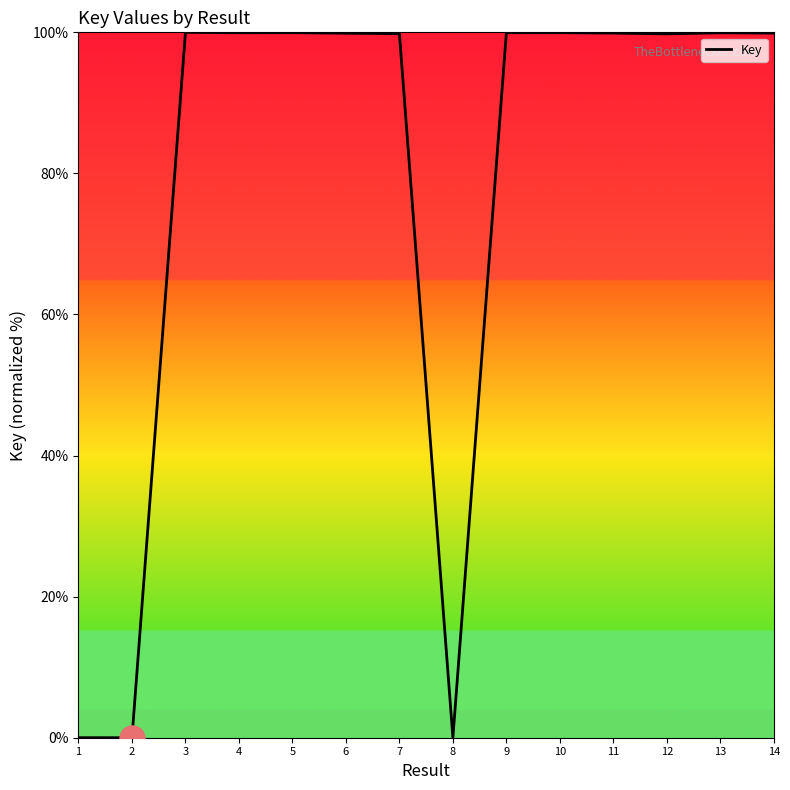

The chart shows a value of 174.6 at 14. True or false?

False